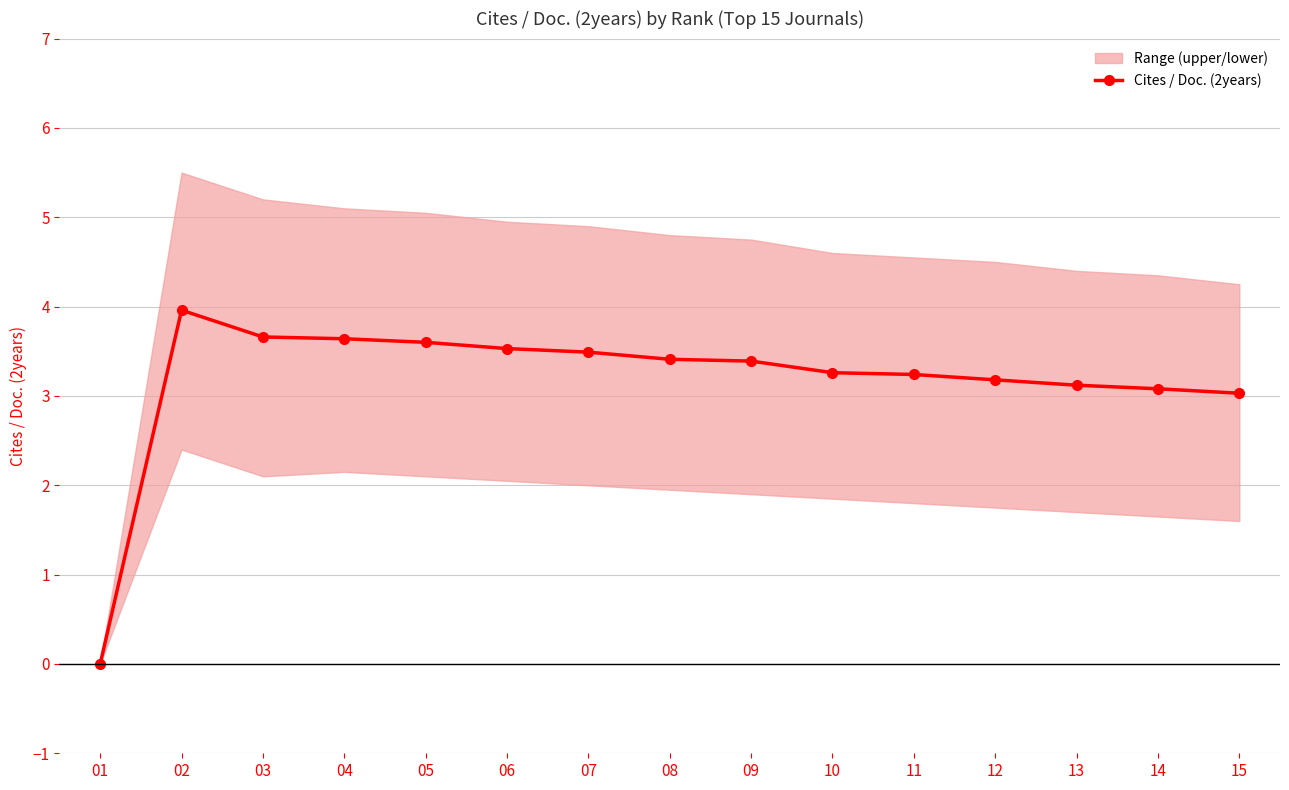

At which category does the chart reach its peak across all series?

02